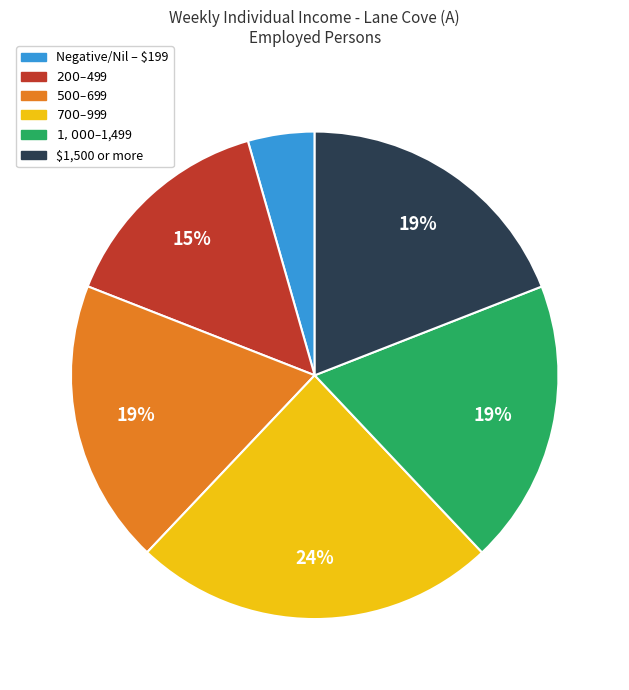

Is there any slice that represents more than half of the pie?

No